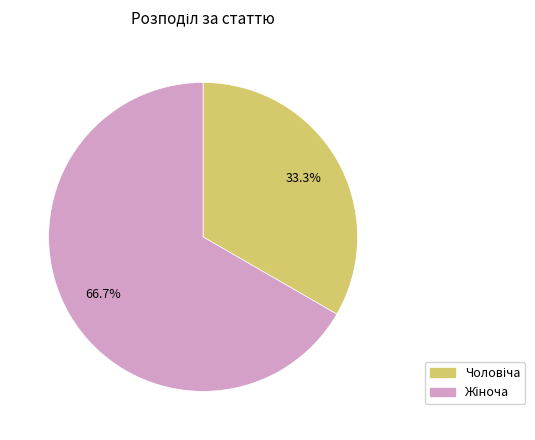

Does any single category account for the majority?

Yes